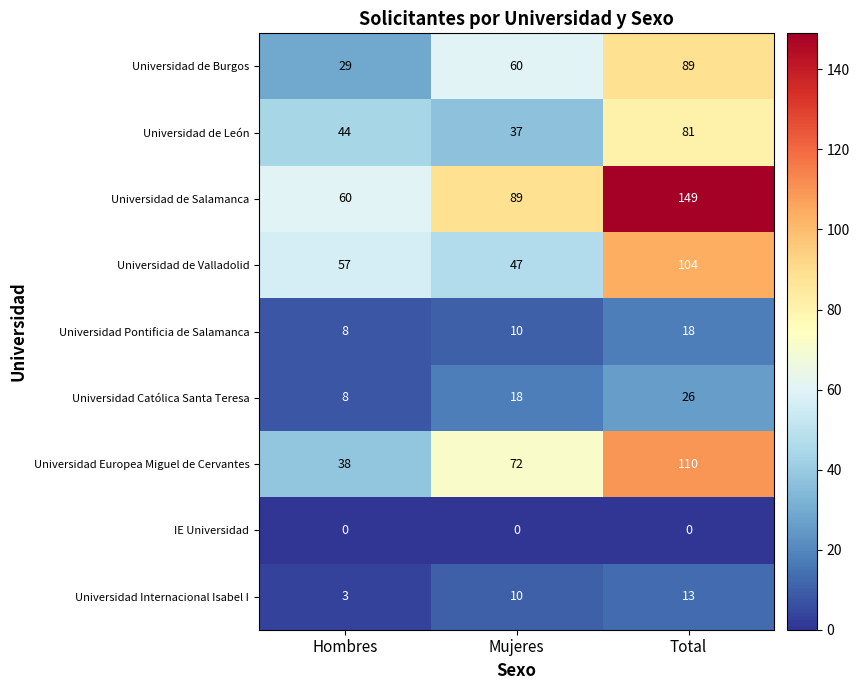

Reading right to left, extract all data points from this chart.

Universidad de Burgos: 89	60	29
Universidad de León: 81	37	44
Universidad de Salamanca: 149	89	60
Universidad de Valladolid: 104	47	57
Universidad Pontificia de Salamanca: 18	10	8
Universidad Católica Santa Teresa: 26	18	8
Universidad Europea Miguel de Cervantes: 110	72	38
IE Universidad: 0	0	0
Universidad Internacional Isabel I: 13	10	3